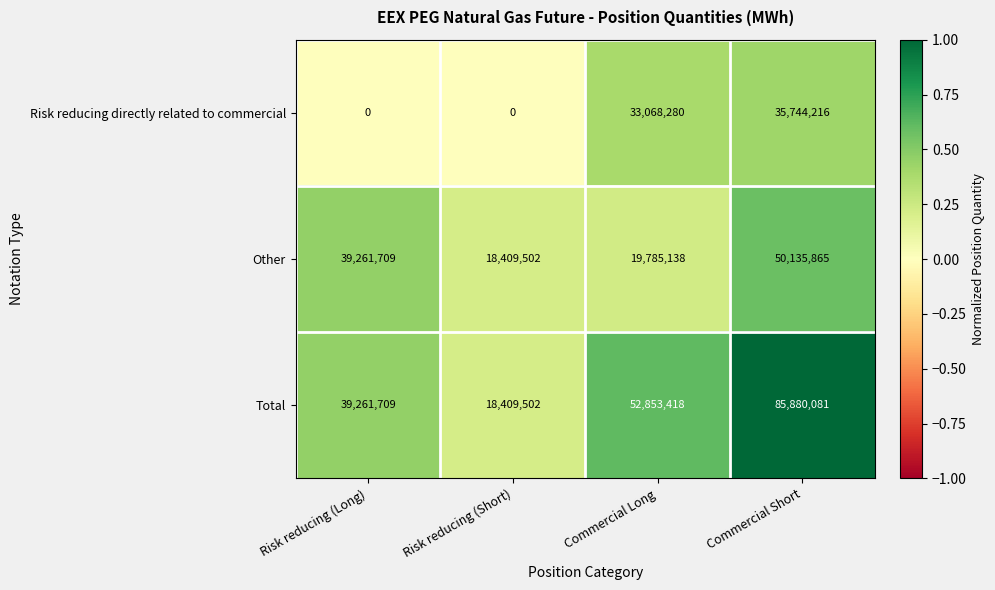

List the series in order of their peak value, lowest first.

Risk reducing directly related to commercial, Other, Total